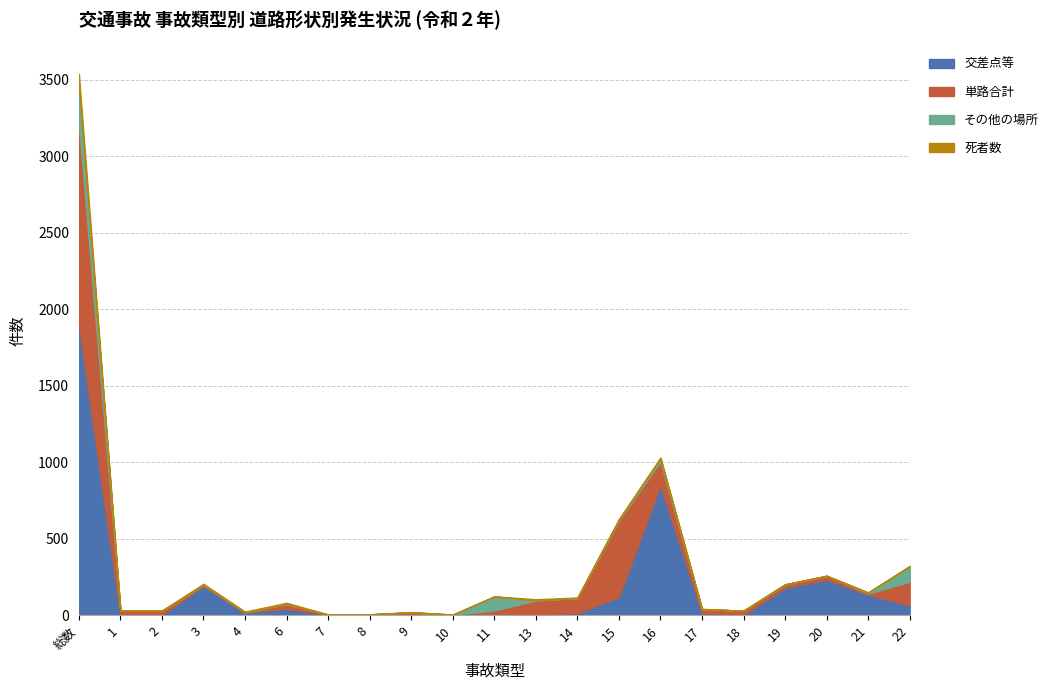

Reading left to right, what are all the values shown in this chart?

死者数: 総数=71	1=1	2=1	3=7	4=4	6=8	7=0	8=1	9=2	10=1	11=1	13=7	14=3	15=1	16=6	17=1	18=0	19=1	20=1	21=0	22=3
その他の場所: 総数=255	1=0	2=0	3=0	4=0	6=0	7=0	8=0	9=0	10=0	11=92	13=1	14=1	15=8	16=21	17=1	18=0	19=3	20=0	21=7	22=100
交差点等: 総数=1903	1=3	2=4	3=191	4=18	6=43	7=2	8=1	9=4	10=0	11=8	13=7	14=14	15=121	16=852	17=14	18=2	19=179	20=233	21=135	22=65
単路合計: 総数=1310	1=29	2=26	3=8	4=2	6=31	7=3	8=5	9=15	10=4	11=23	13=90	14=98	15=497	16=152	17=26	18=28	19=20	20=25	21=7	22=155